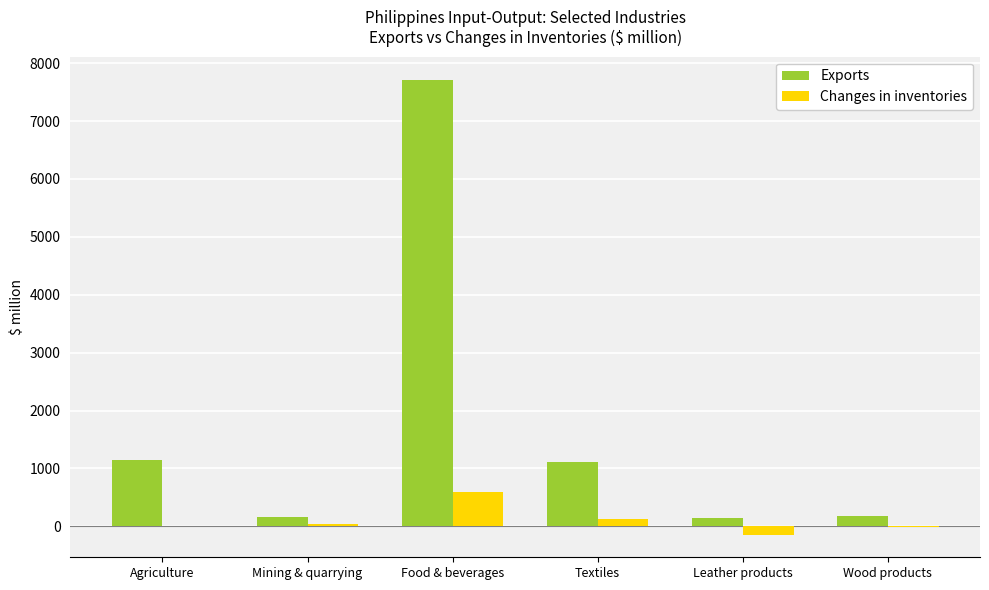

Which category has the highest value across all series?

Food & beverages